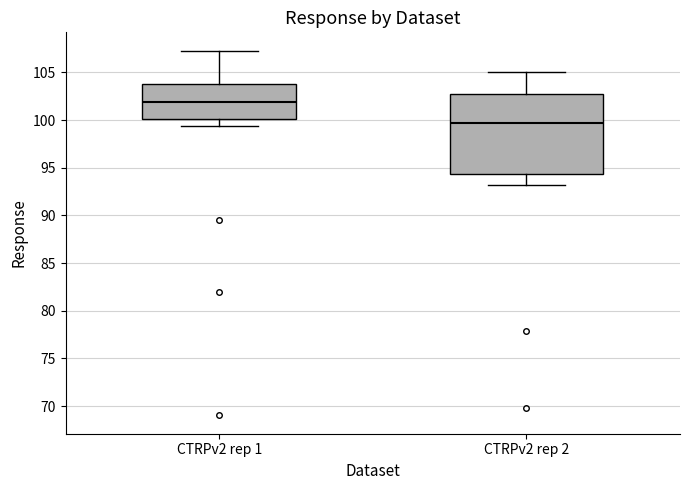

Reading left to right, read every box against the y-axis: the position of its median line, the range the box covers, and the ends of its whiskers. The values are not printed on the chart, so give them approximately, as read against the axis.

CTRPv2 rep 1: median 102.0, box 100.0 to 104.0, whiskers 99.5 to 107.5
CTRPv2 rep 2: median 99.5, box 94.5 to 102.5, whiskers 93.0 to 105.0